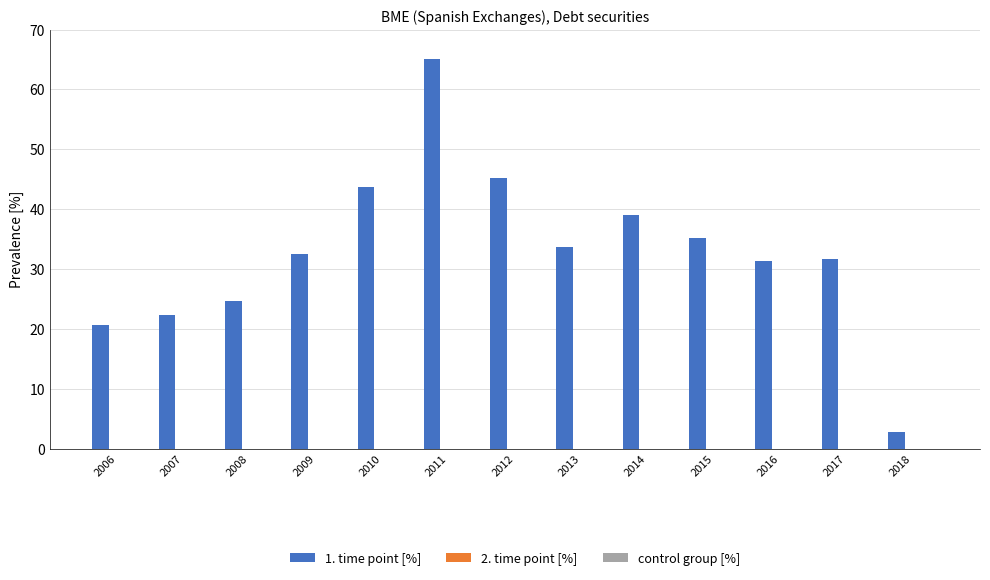

What is the average value?

32.9